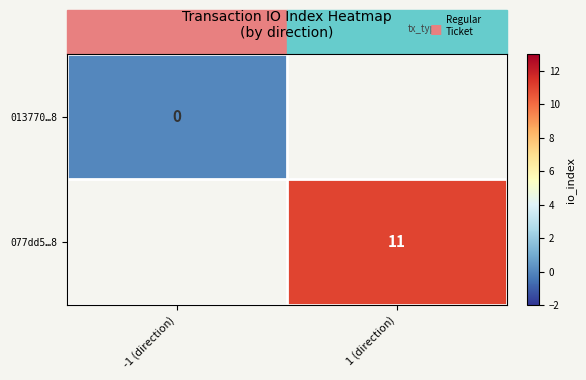

True or false: 077dd5…8 has a value of 11 at 1 (direction).

True